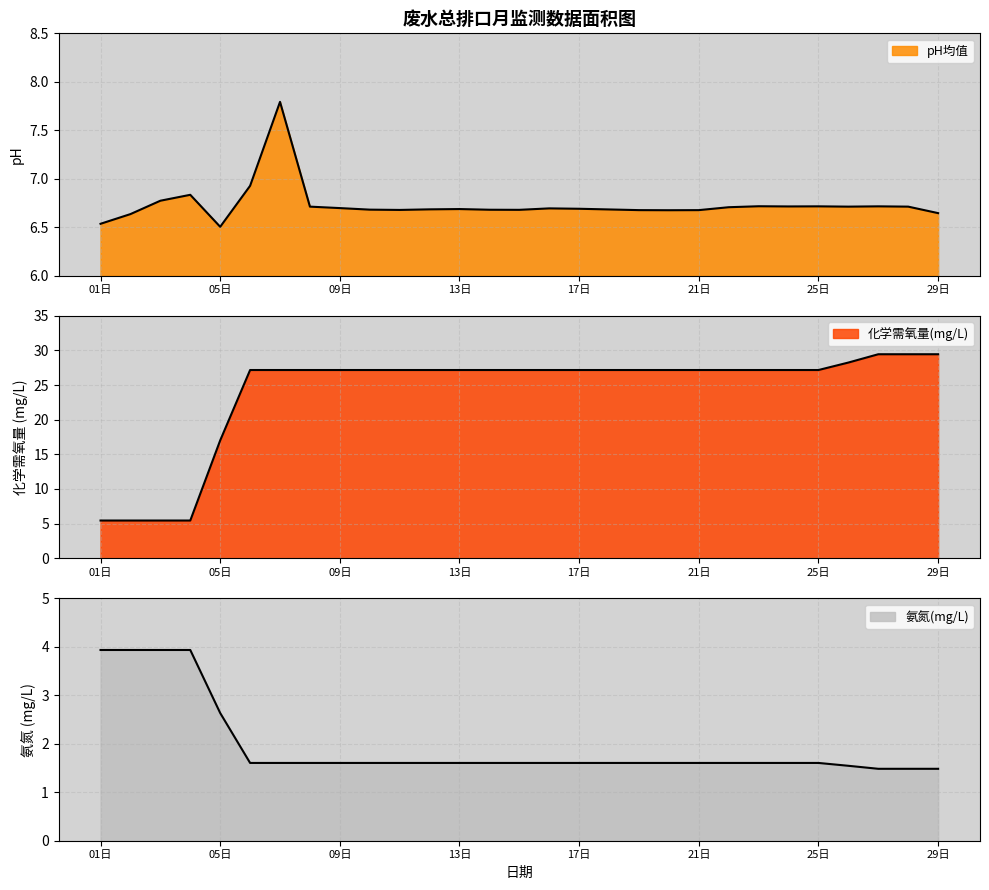

How many categories are shown in the chart?

29